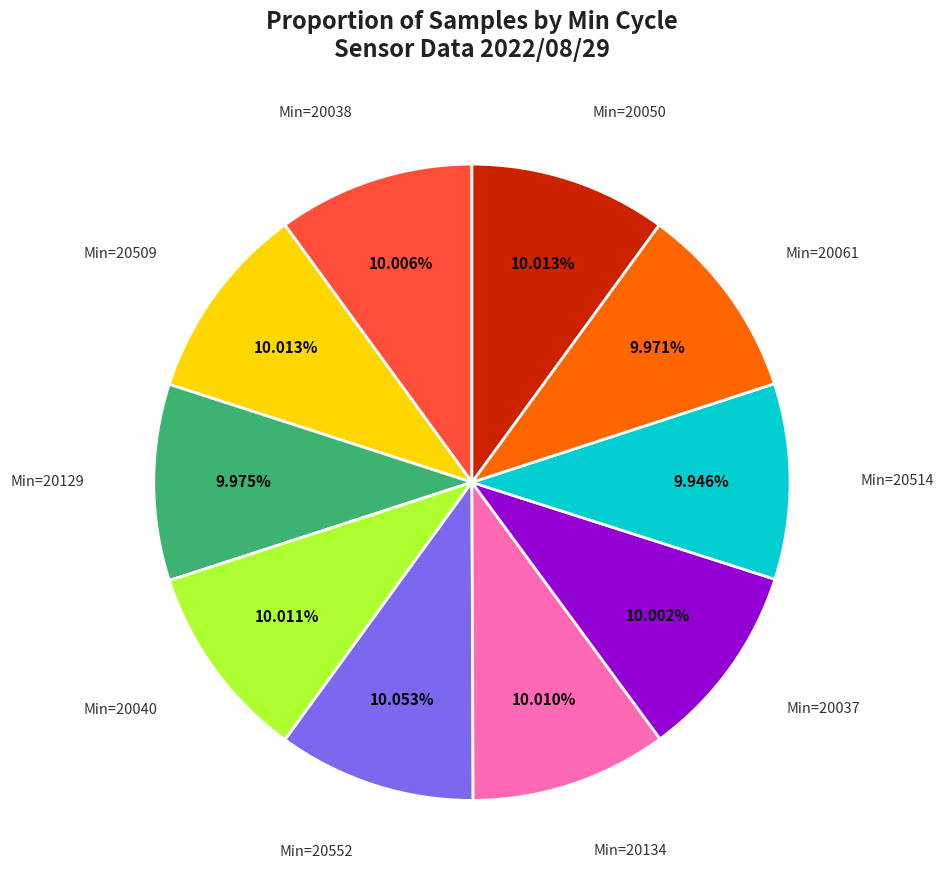

Is there a majority slice in this chart?

No